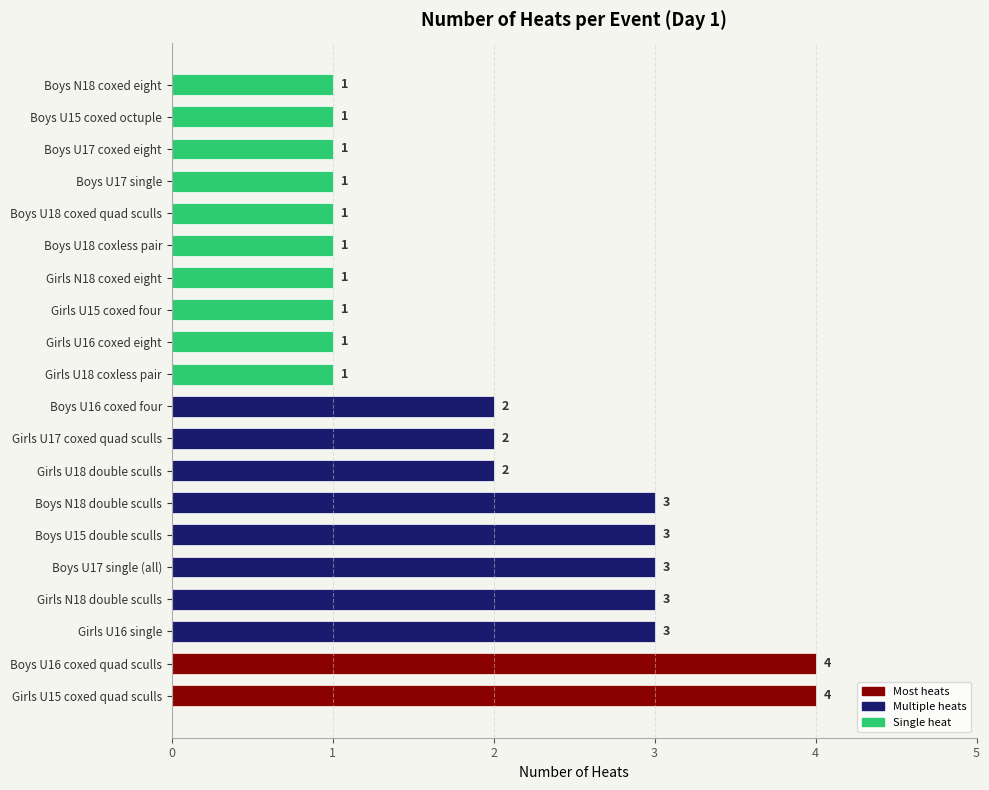

The chart shows a value of 1 at Boys N18 coxed eight. True or false?

True